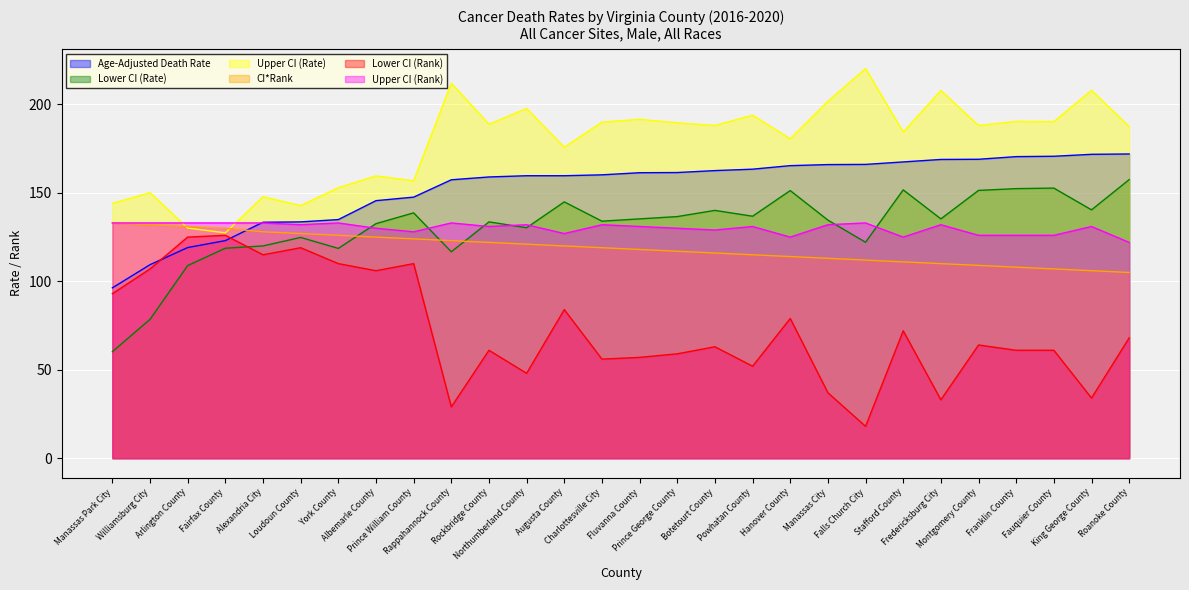

How many intersections are there between Lower CI (Rate) and Upper CI (Rank)?

7